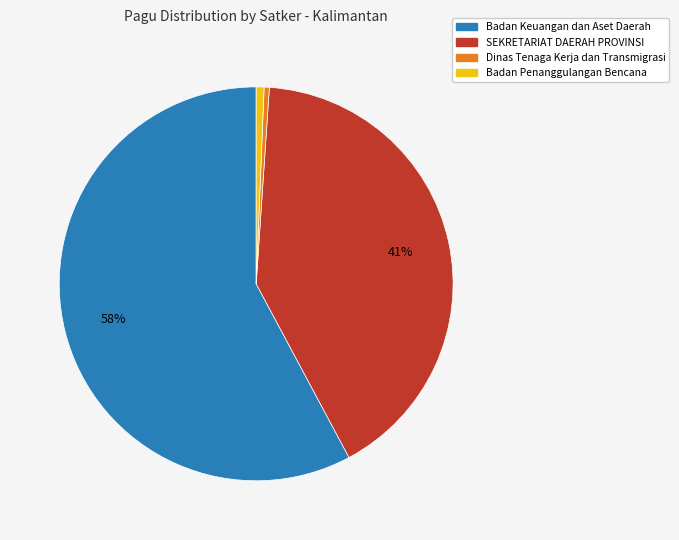

Does any single category account for the majority?

Yes